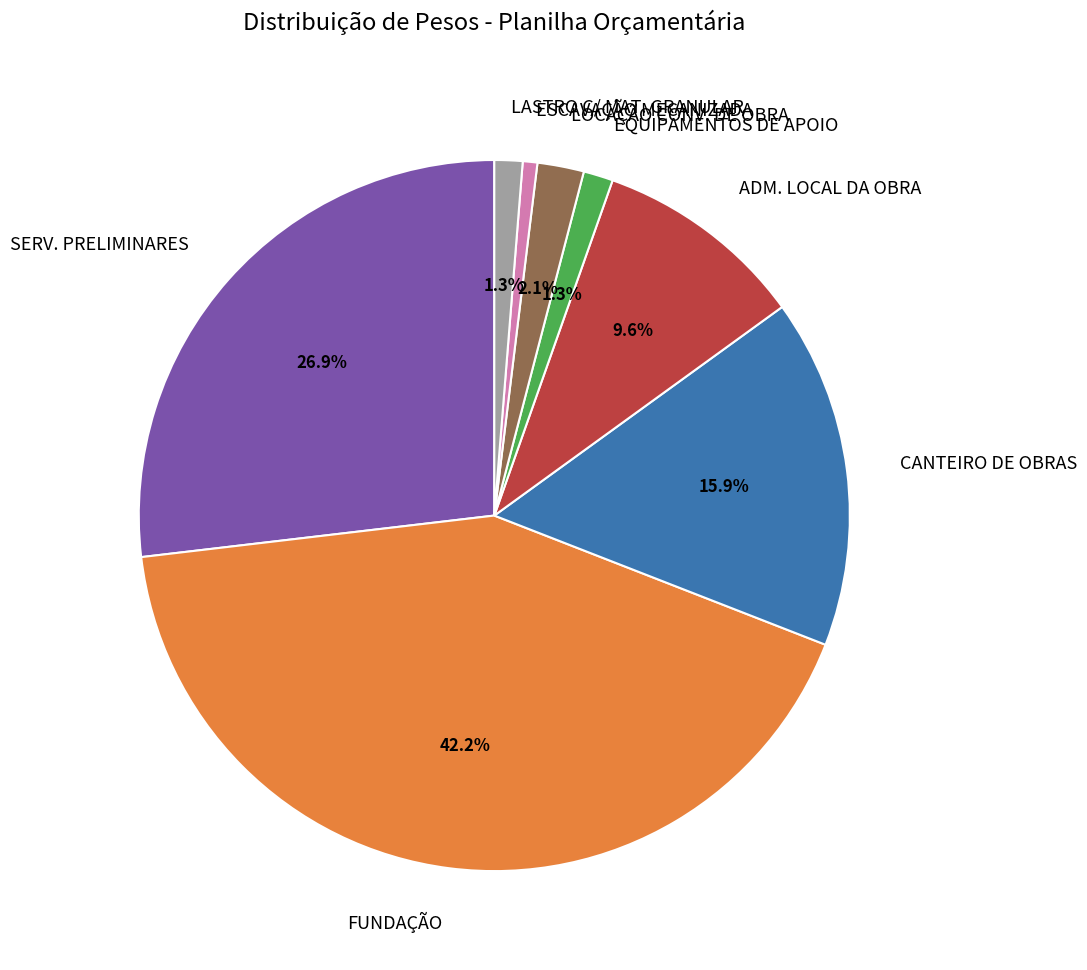

Does FUNDAÇÃO represent more than half of the total?

No